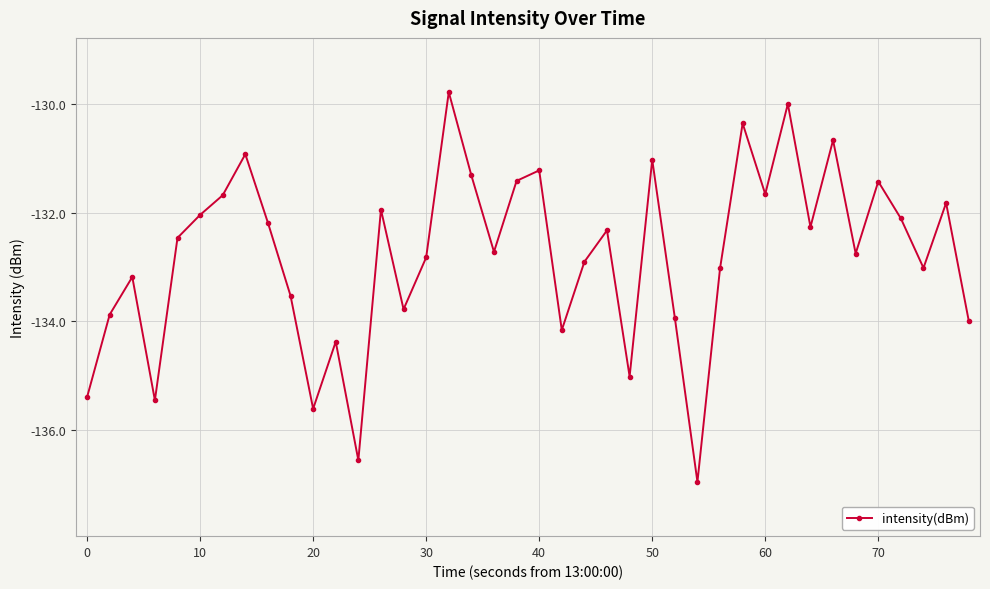

What is the sum of all values?

-5311.8